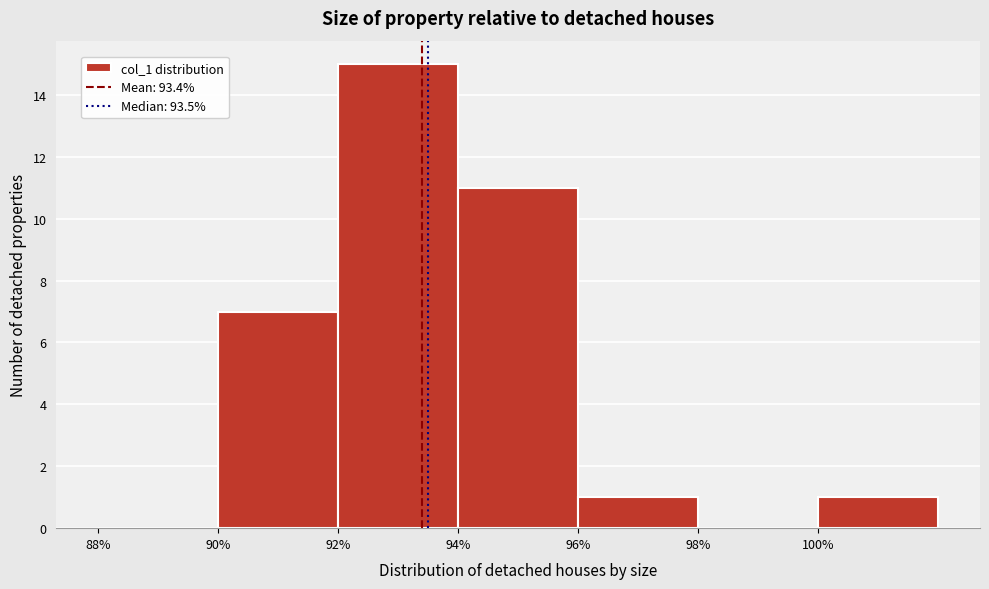

How tall is the bar that spans 90 to 92 on the x-axis? The values are not printed on the chart, so give them approximately, as read against the axis.

7